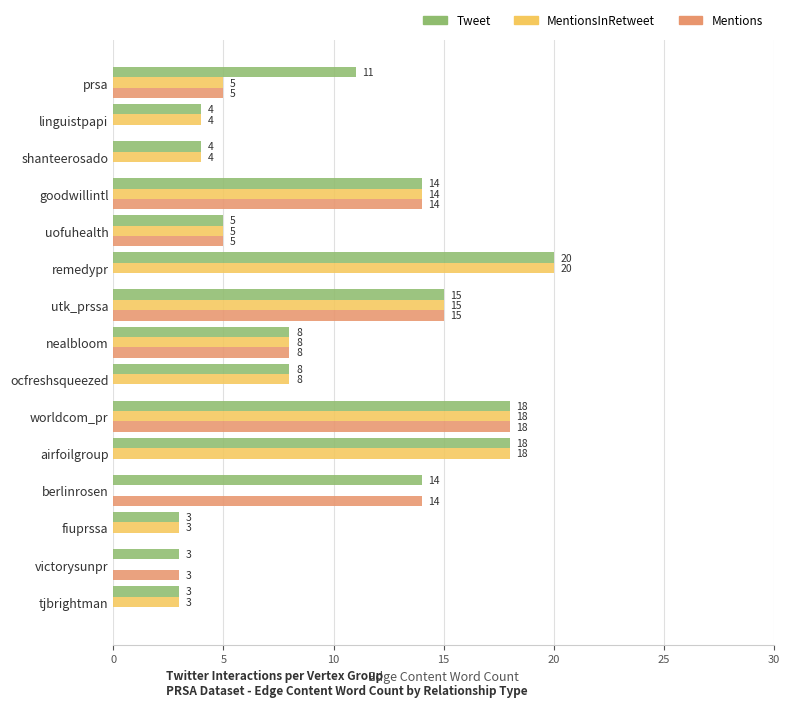

What is the sum of the MentionsInRetweet values at victorysunpr and remedypr?

20